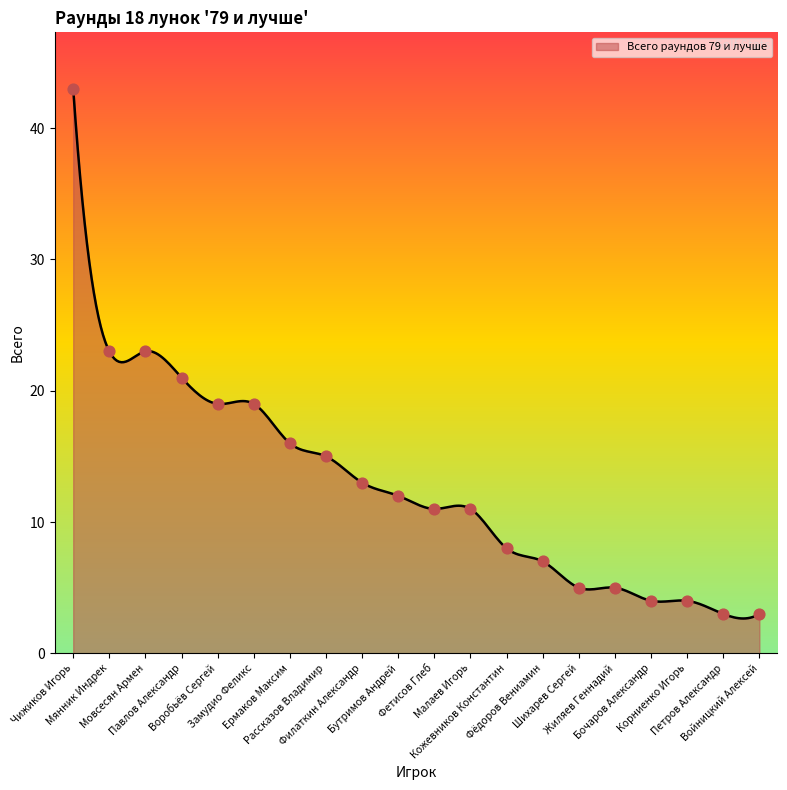

What is the change in value from Фетисов Глеб to Шихарев Сергей?

-6